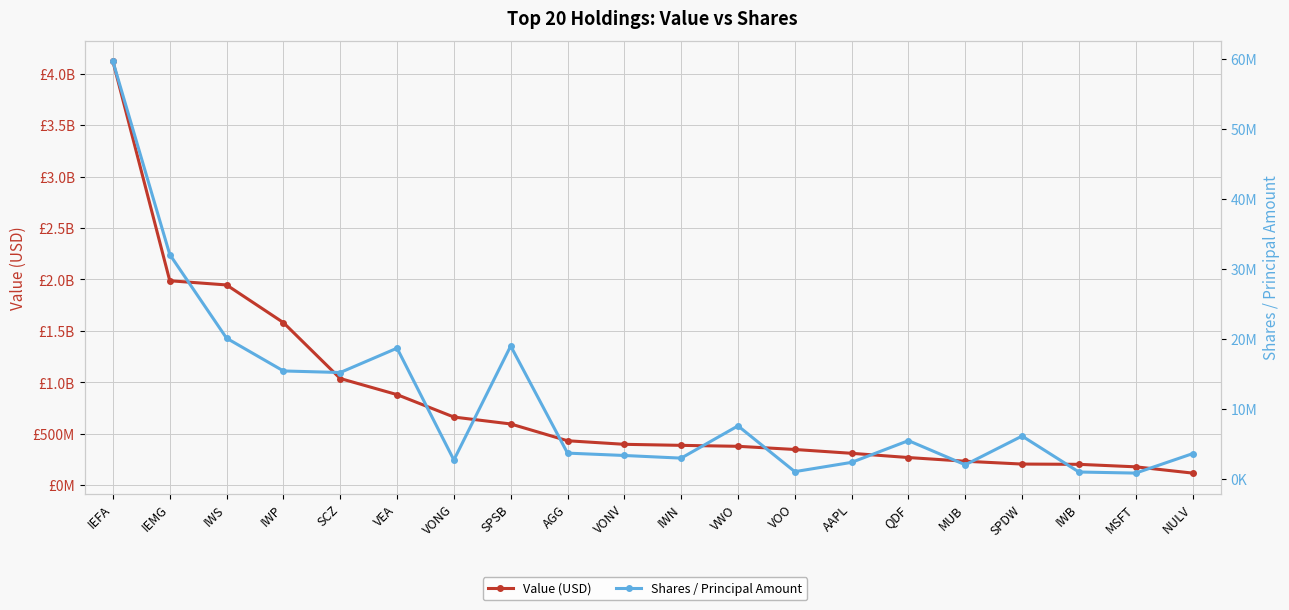

Reading left to right, what are all the values shown in this chart?

Value (USD): 4117740000	1987105000	1946295000	1580300000	1036966000	880479000	662627000	595369000	432233000	397634000	387500000	378276000	347376000	310190000	269013000	233178000	205642000	203098000	178814000	117920000
Shares / Principal Amount: 59599660	32029418	20073171	15395031	15171403	18650282	2673934	18960789	3657100	3318595	2941179	7548915	1010724	2337698	5441203	1989574	6093088	958734	803947	3579846